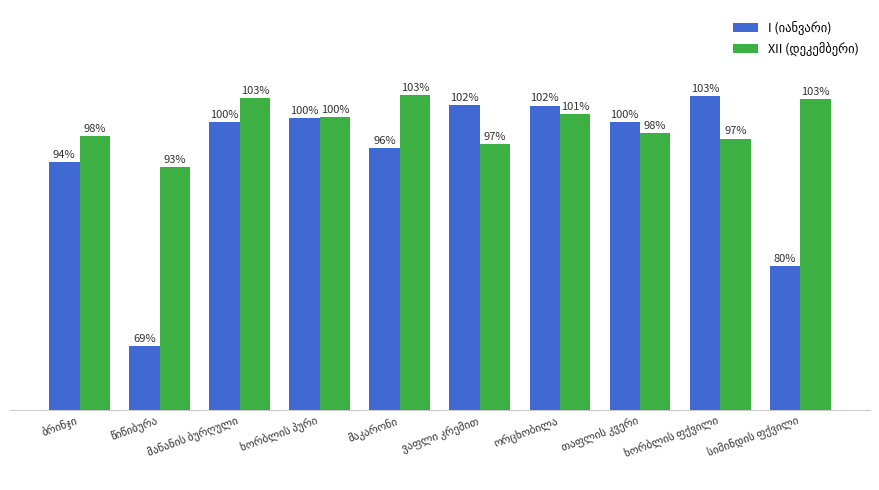

Reading left to right, extract all data points from this chart.

I (იანვარი): 94.0	68.8	99.6	100.1	96.0	101.9	101.9	99.6	103.1	79.8
XII (დეკემბერი): 97.7	93.5	102.9	100.3	103.3	96.6	100.7	98.1	97.3	102.7